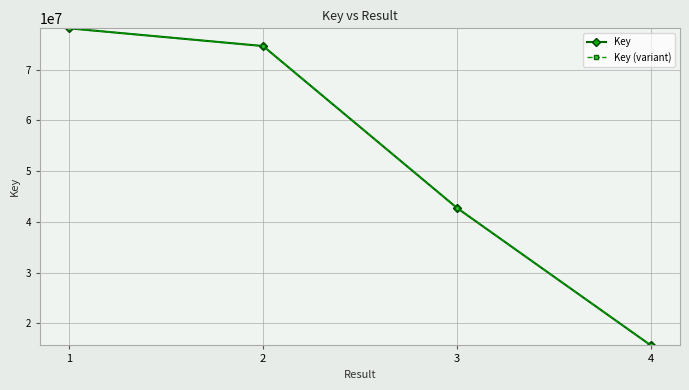

What is the difference between the maximum and minimum values in the Key series?

62465599.0